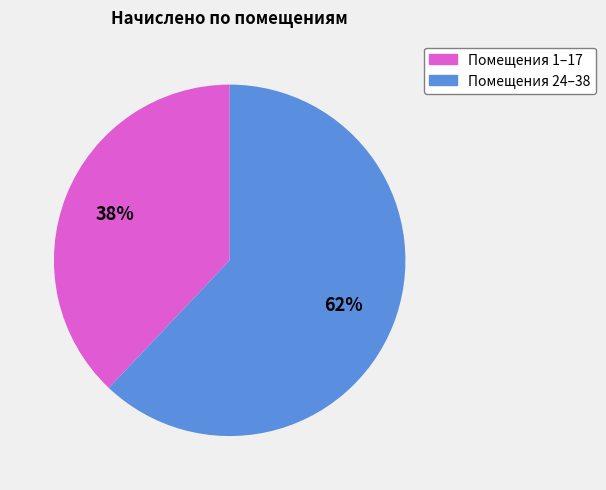

How many slices are in this pie chart?

2